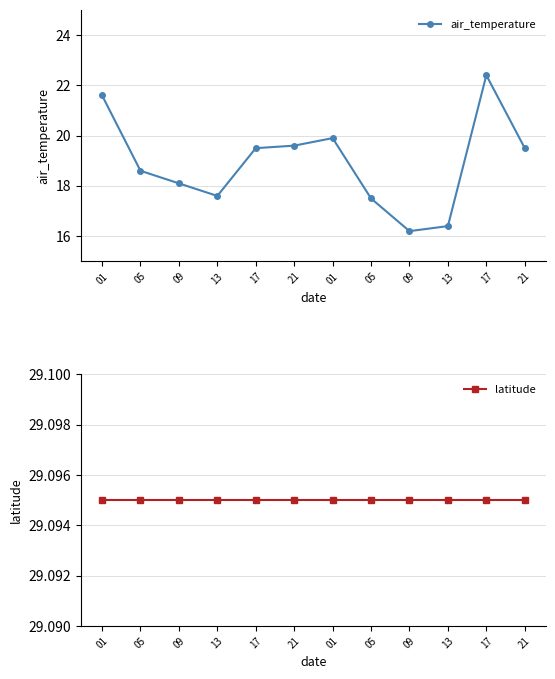

At 21, list the series in order from largest to smallest.

latitude, air_temperature